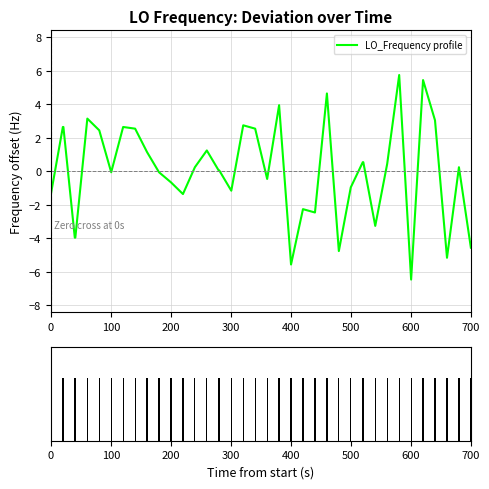

How many values in LO_Frequency profile are below zero?

18